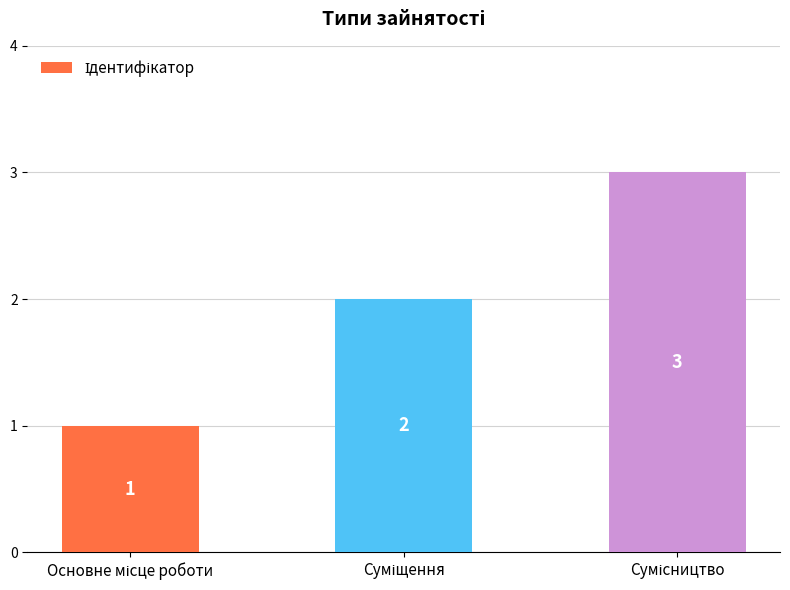

How many bars are there in total?

3